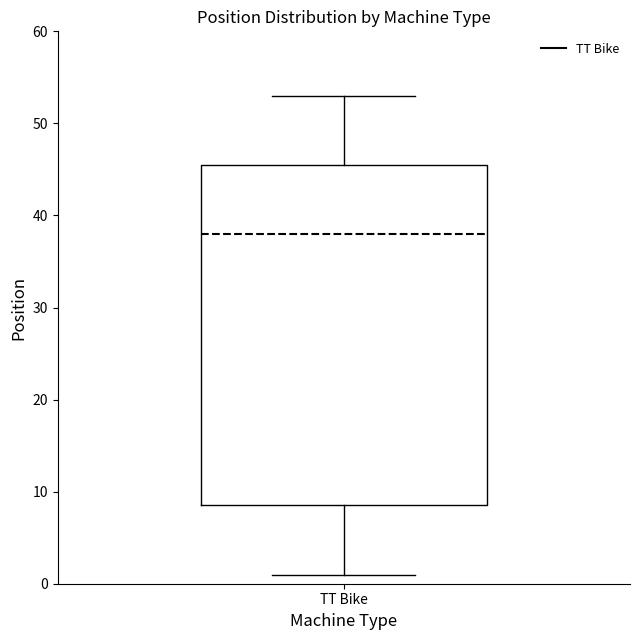

Where does the median line of the box for TT Bike sit on the y-axis? The values are not printed on the chart, so give them approximately, as read against the axis.

38